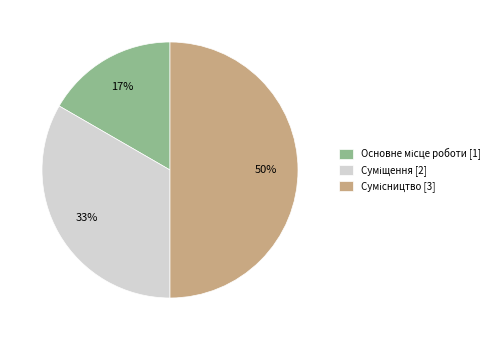

To the nearest percent, what is the difference between the largest and smallest slice percentages?

33%